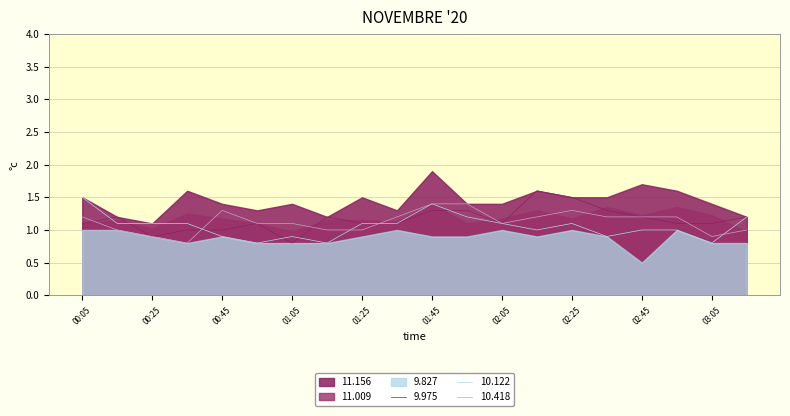

True or false: 10.418 has a value of 1.4 at 00:25.

False